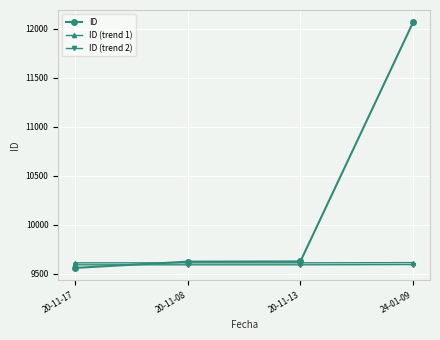

Count the number of data series in this chart.

3